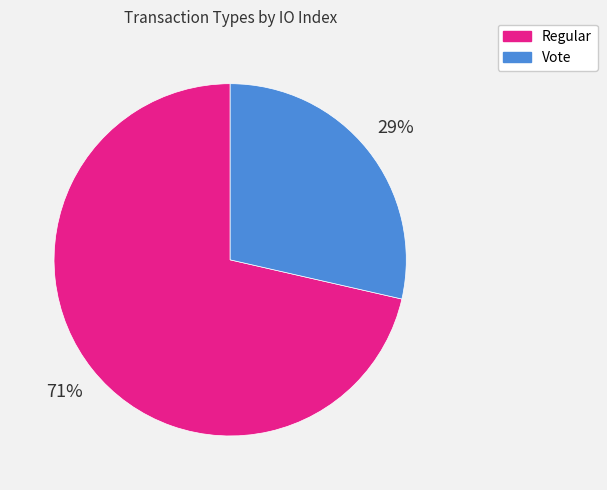

How many slices are in this pie chart?

2